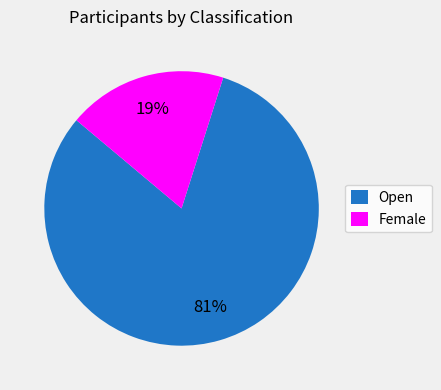

Is the sum of Female and Open greater than half?

Yes